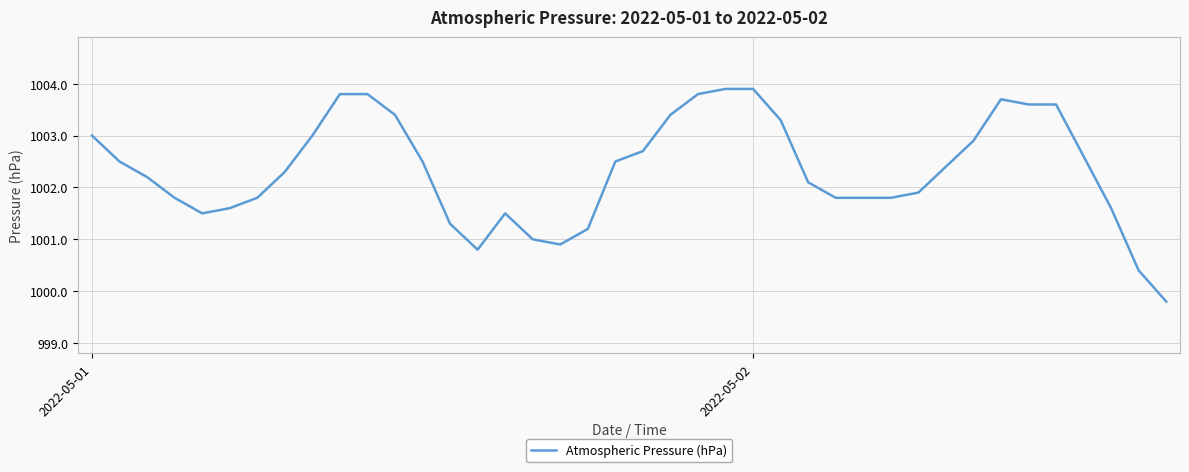

What is the maximum value shown in the chart?

1003.9